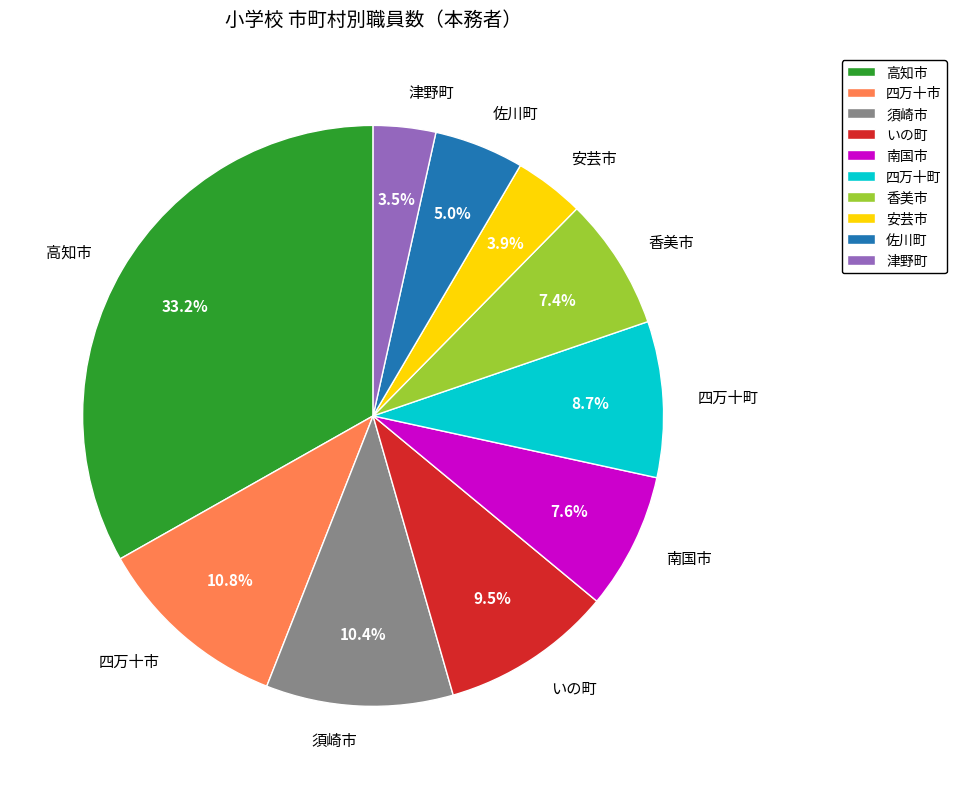

Which slice is the largest?

高知市